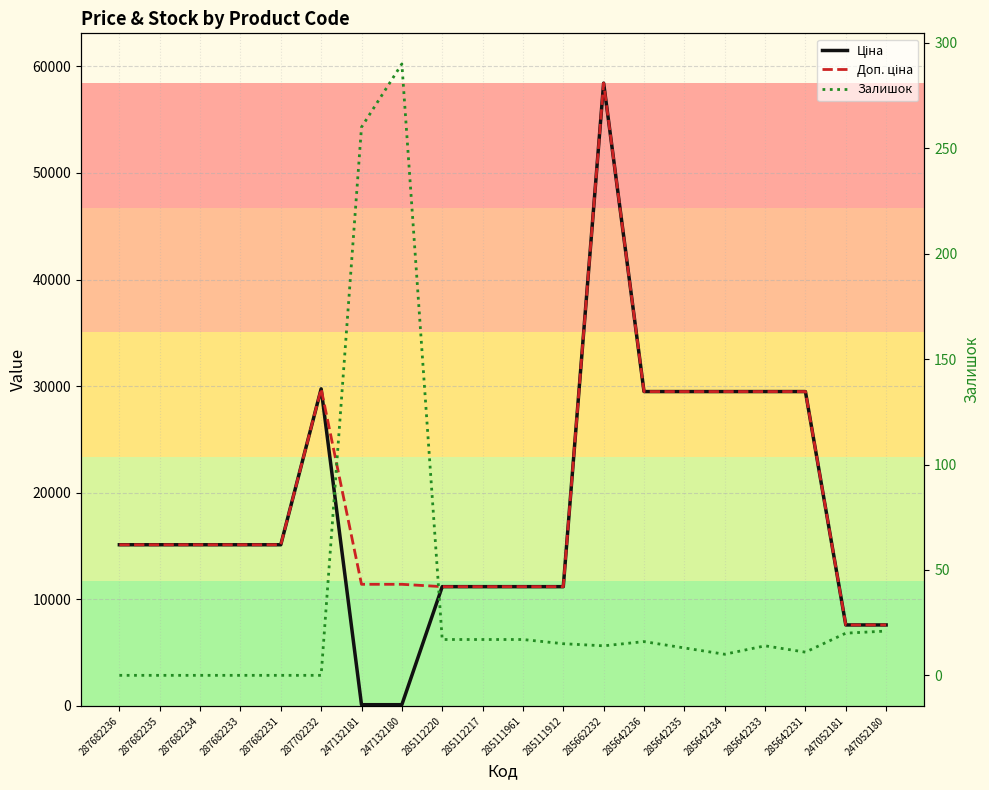

Which series ends up on top after the final intersection of Ціна and Залишок?

Ціна